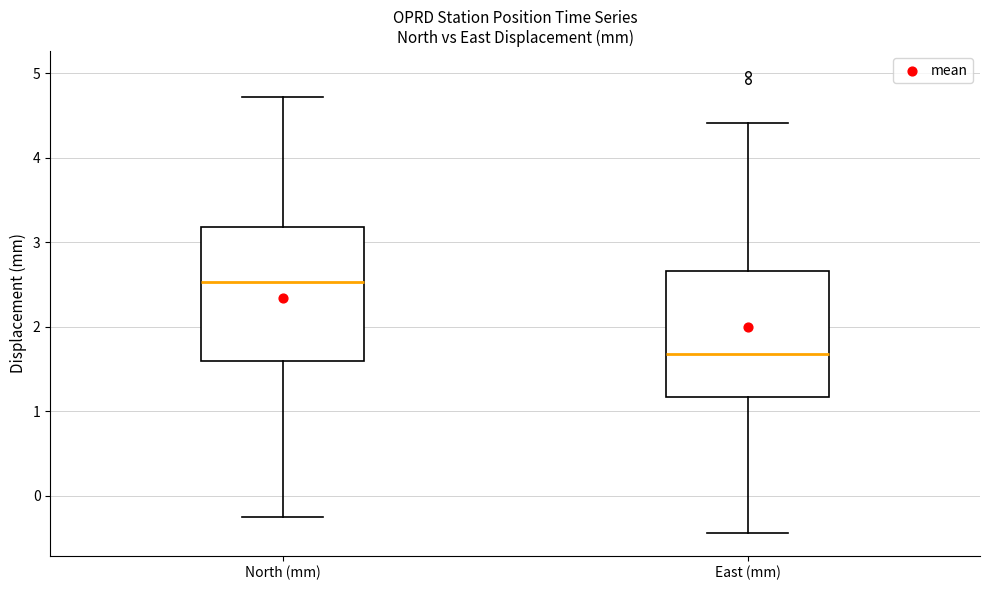

Which box's median line is the lowest?

East (mm)